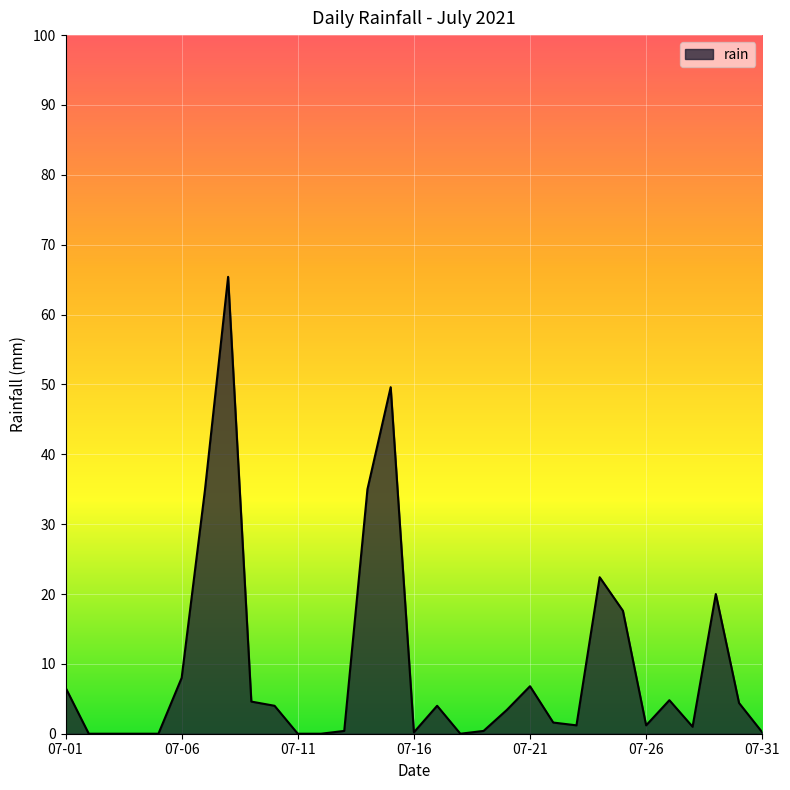

What is the maximum value shown in the chart?

65.4